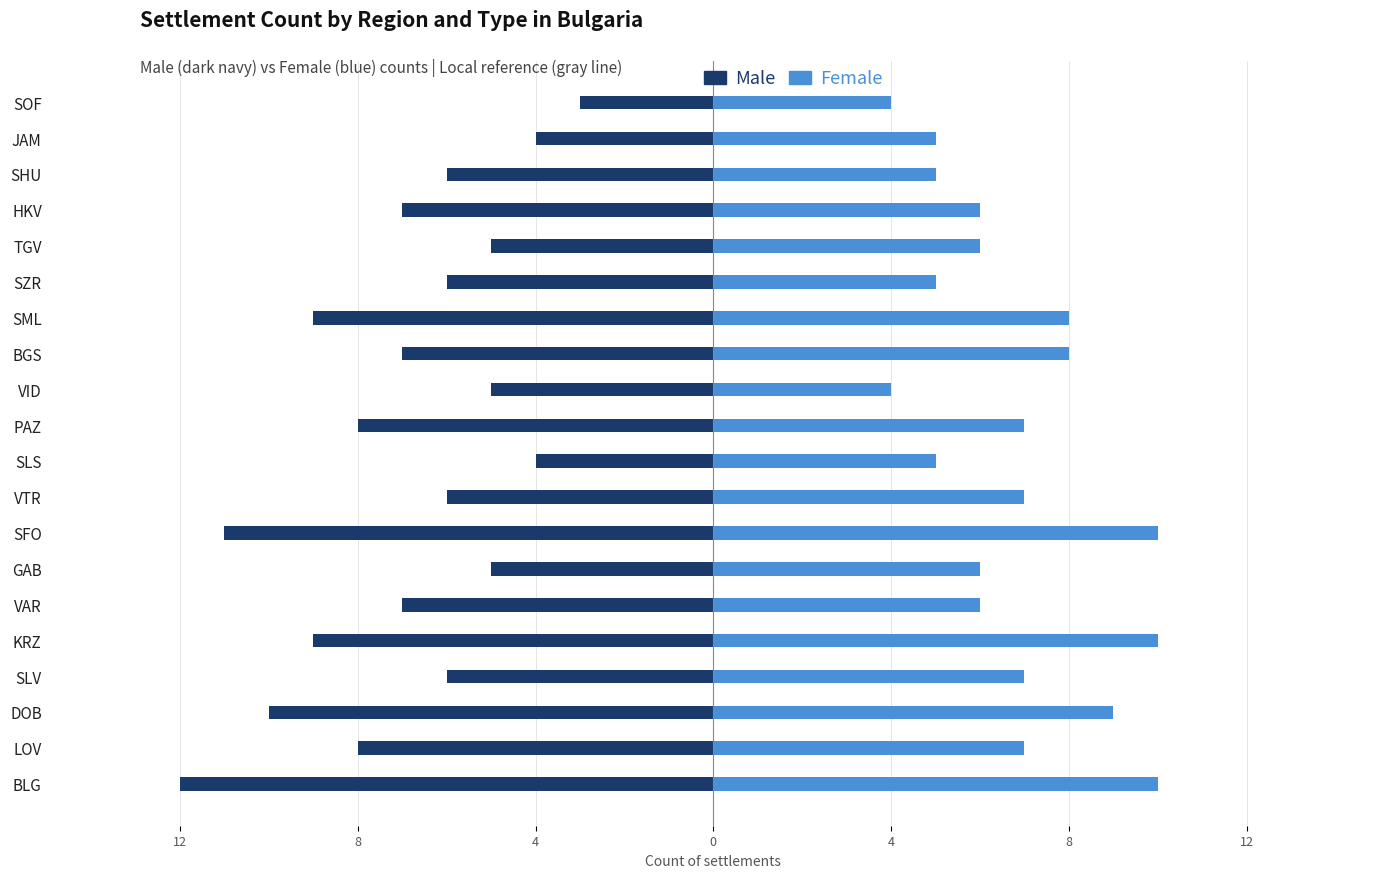

Is it true that Female equals 10 at BLG?

True